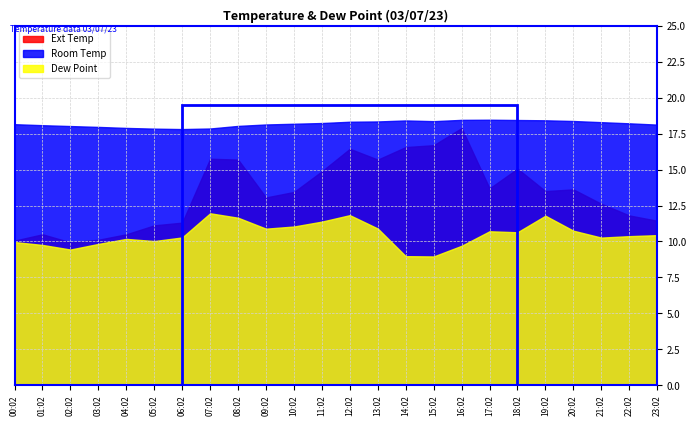

True or false: Ext Temp and Room Temp intersect in this chart.

False